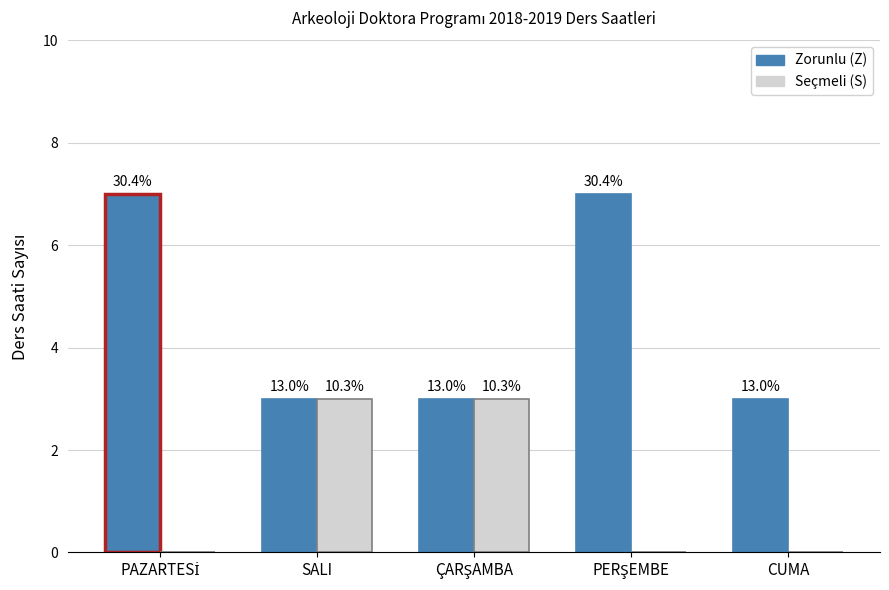

What is the average value of the Zorunlu (Z) series?

5